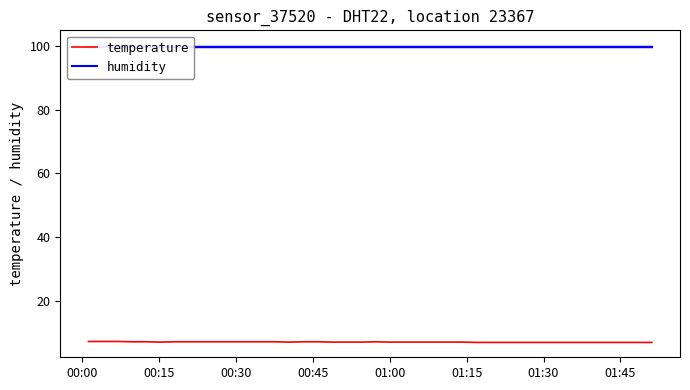

What is the highest value of the temperature series?

7.1